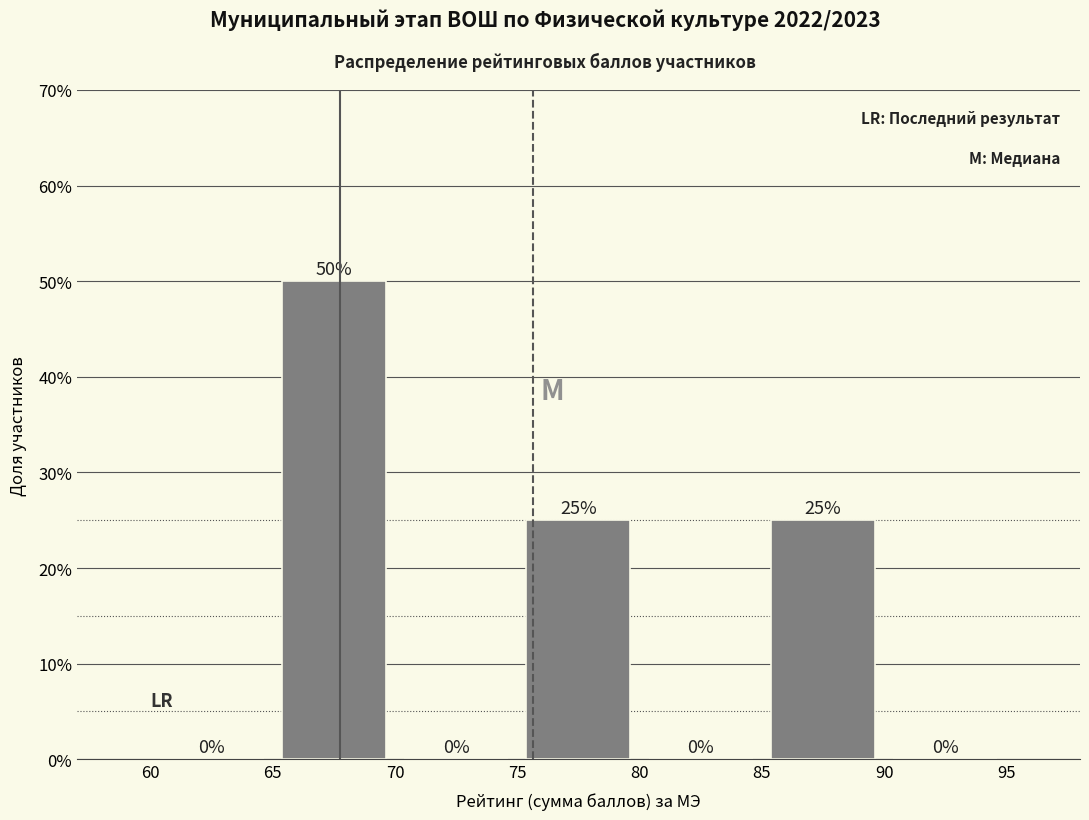

Reading left to right, transcribe this chart: for each bar, give the range it covers on the x-axis and its height.

60 to 65: 0
65 to 70: 50
70 to 75: 0
75 to 80: 25
80 to 85: 0
85 to 90: 25
90 to 95: 0